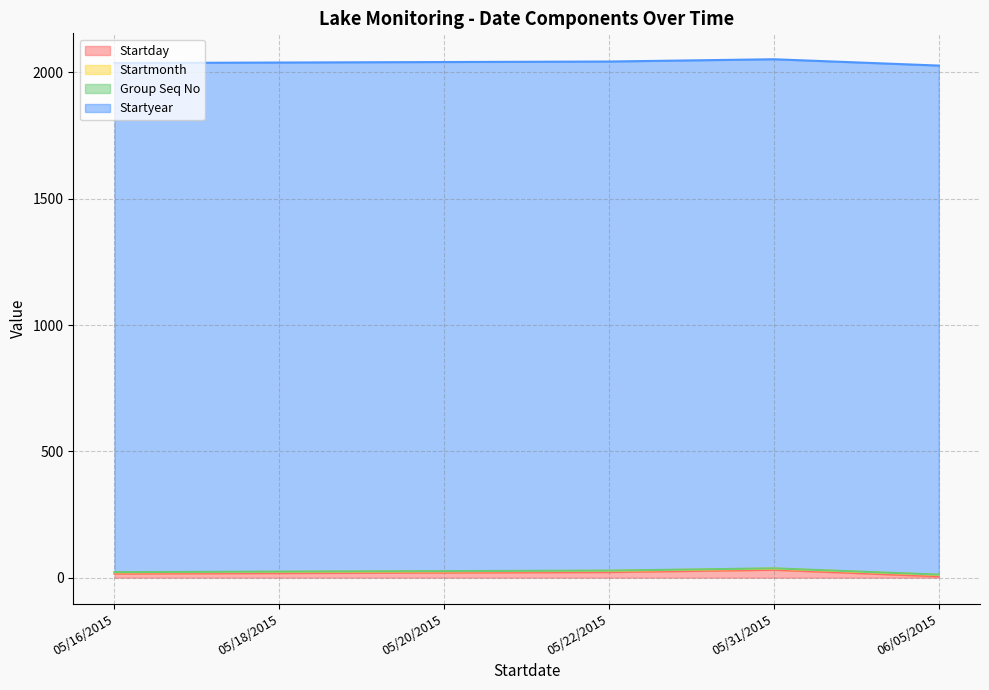

Rank the series at 05/16/2015 from lowest to highest value.

Group Seq No, Startmonth, Startday, Startyear